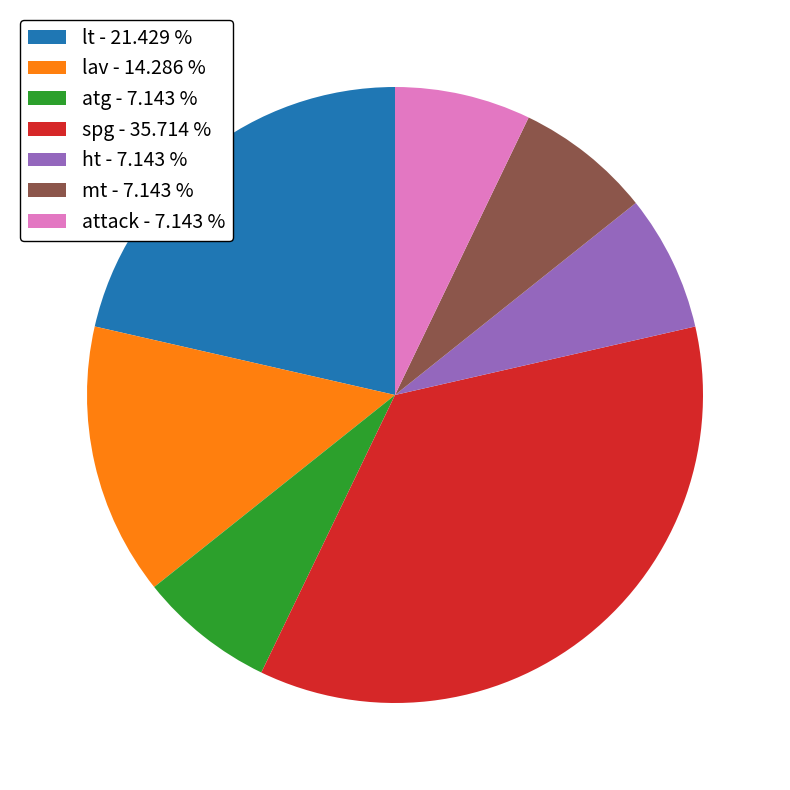

Is the sum of atg - 7.143 % and spg - 35.714 % greater than half?

No